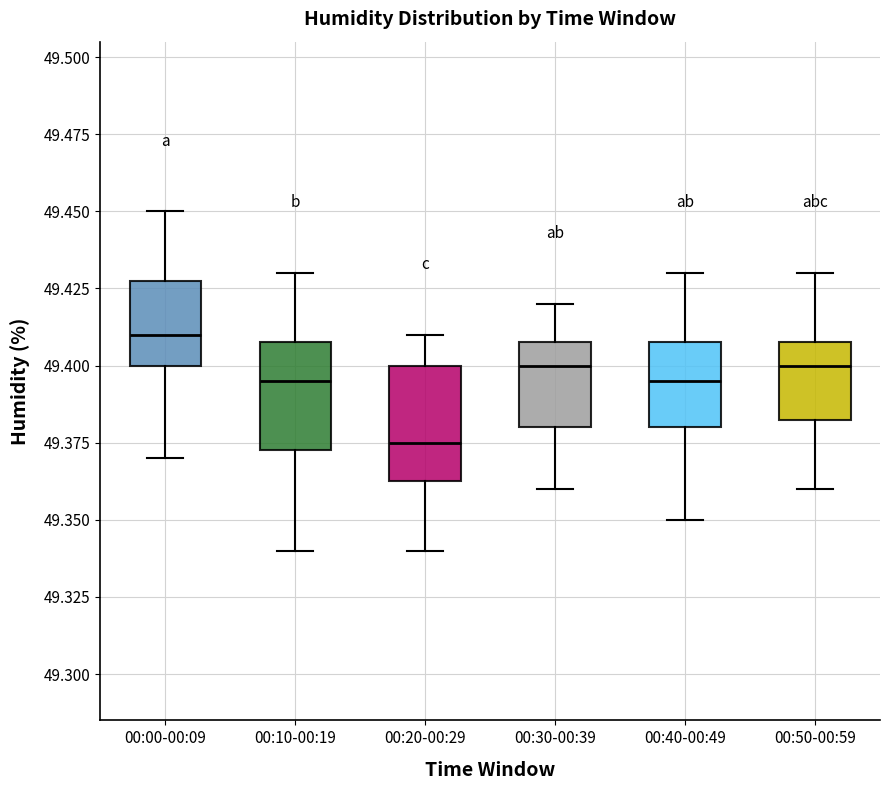

Reading left to right, transcribe this box plot: for each box, give where its median line is, the range the box spans, and where its two whiskers end, as read against the y-axis. The values are not printed on the chart, so give them approximately, as read against the axis.

00:00-00:09: median 49.410, box 49.400 to 49.430, whiskers 49.370 to 49.450
00:10-00:19: median 49.395, box 49.375 to 49.410, whiskers 49.340 to 49.430
00:20-00:29: median 49.375, box 49.365 to 49.400, whiskers 49.340 to 49.410
00:30-00:39: median 49.400, box 49.380 to 49.410, whiskers 49.360 to 49.420
00:40-00:49: median 49.395, box 49.380 to 49.410, whiskers 49.350 to 49.430
00:50-00:59: median 49.400, box 49.385 to 49.410, whiskers 49.360 to 49.430